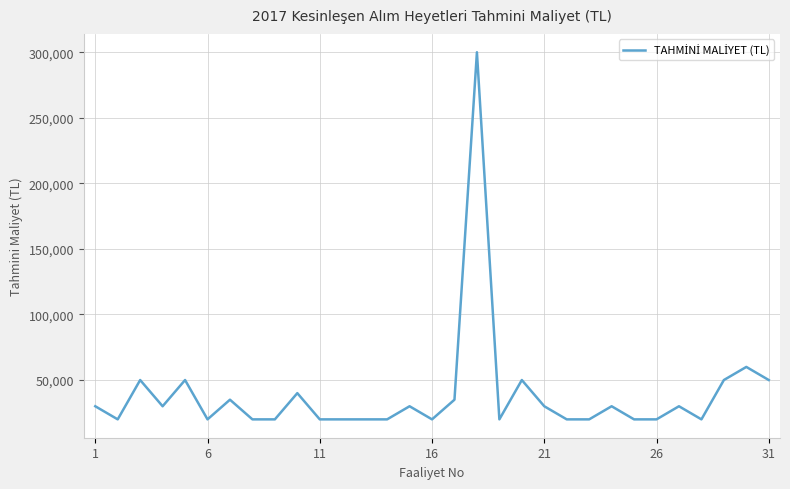

How many lines are shown in the chart?

1